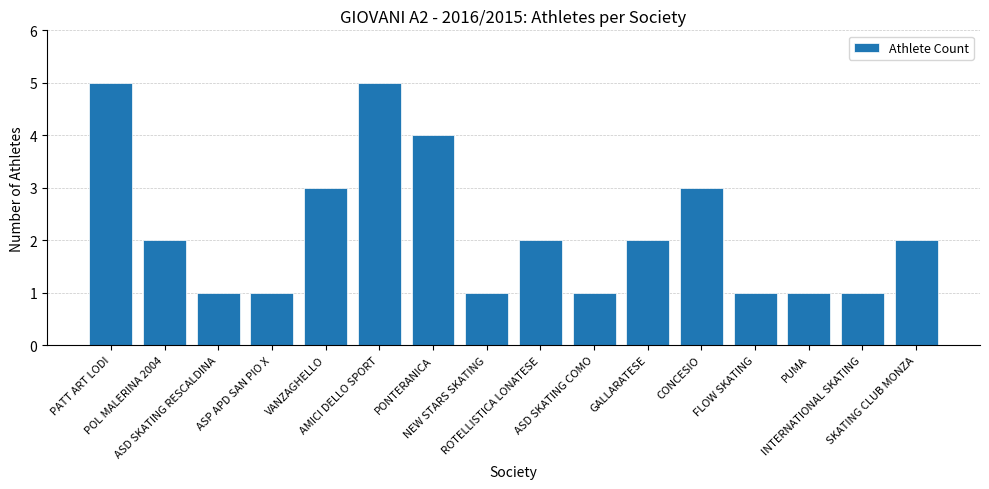

Reading left to right, list all the values displayed in this chart.

PATT ART LODI=5	POL MALERINA 2004=2	ASD SKATING RESCALDINA=1	ASP APD SAN PIO X=1	VANZAGHELLO=3	AMICI DELLO SPORT=5	PONTERANICA=4	NEW STARS SKATING=1	ROTELLISTICA LONATESE=2	ASD SKATING COMO=1	GALLARATESE=2	CONCESIO=3	FLOW SKATING=1	PUMA=1	INTERNATIONAL SKATING=1	SKATING CLUB MONZA=2